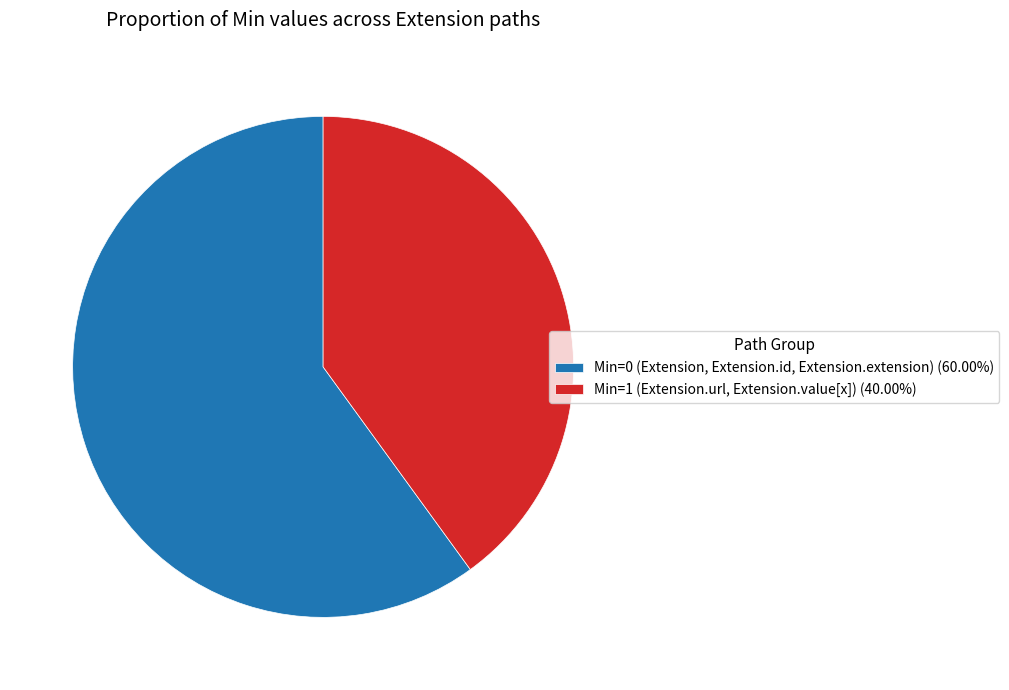

Count the number of slices in the pie.

2